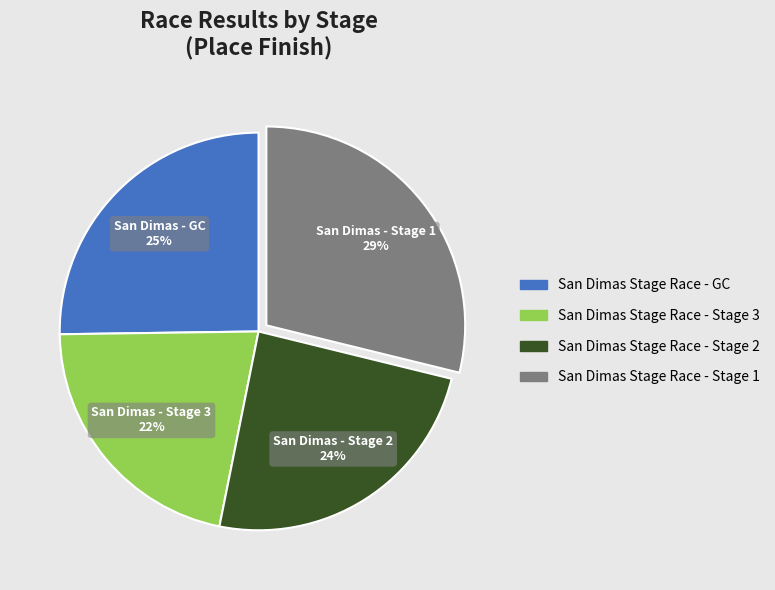

Is there a majority slice in this chart?

No